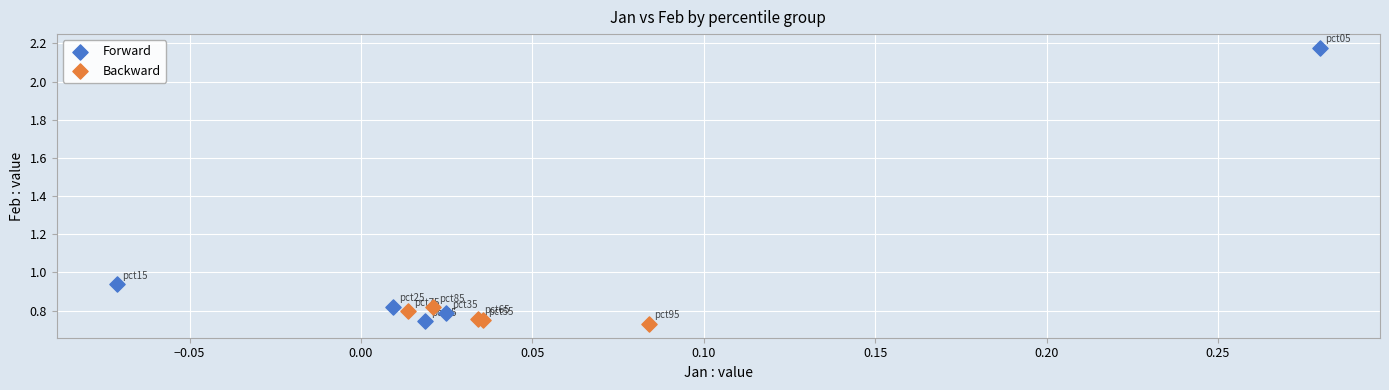

Which series has the largest Y range (max minus min)?

Forward